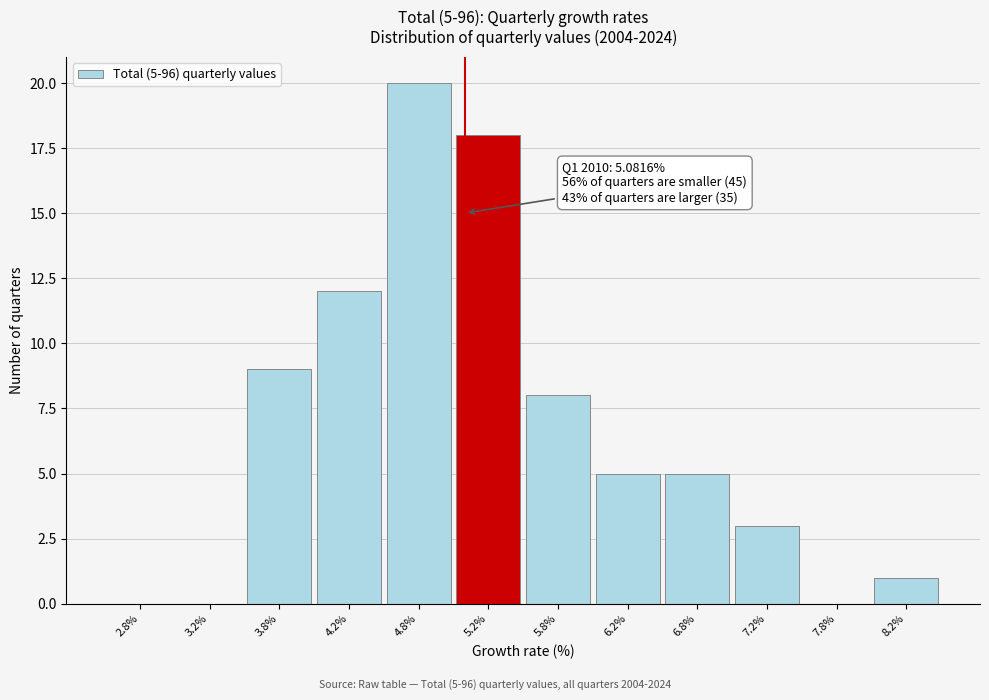

Over which range of the x-axis is the bar tallest?

4.5 to 5.0